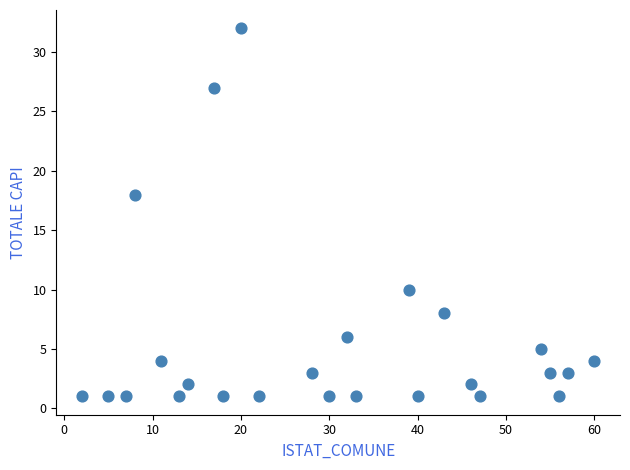

What Y value in the scatter plot is closest to 16?

18